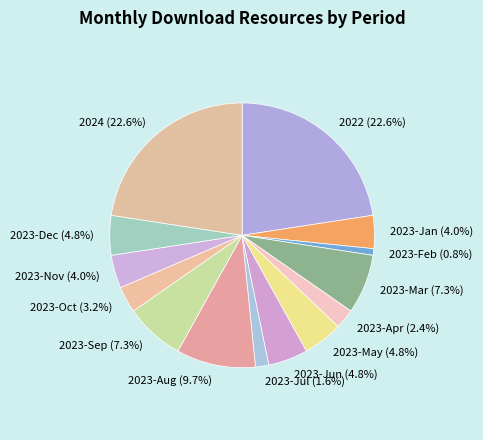

What is the smallest slice in the pie chart?

2023-Feb